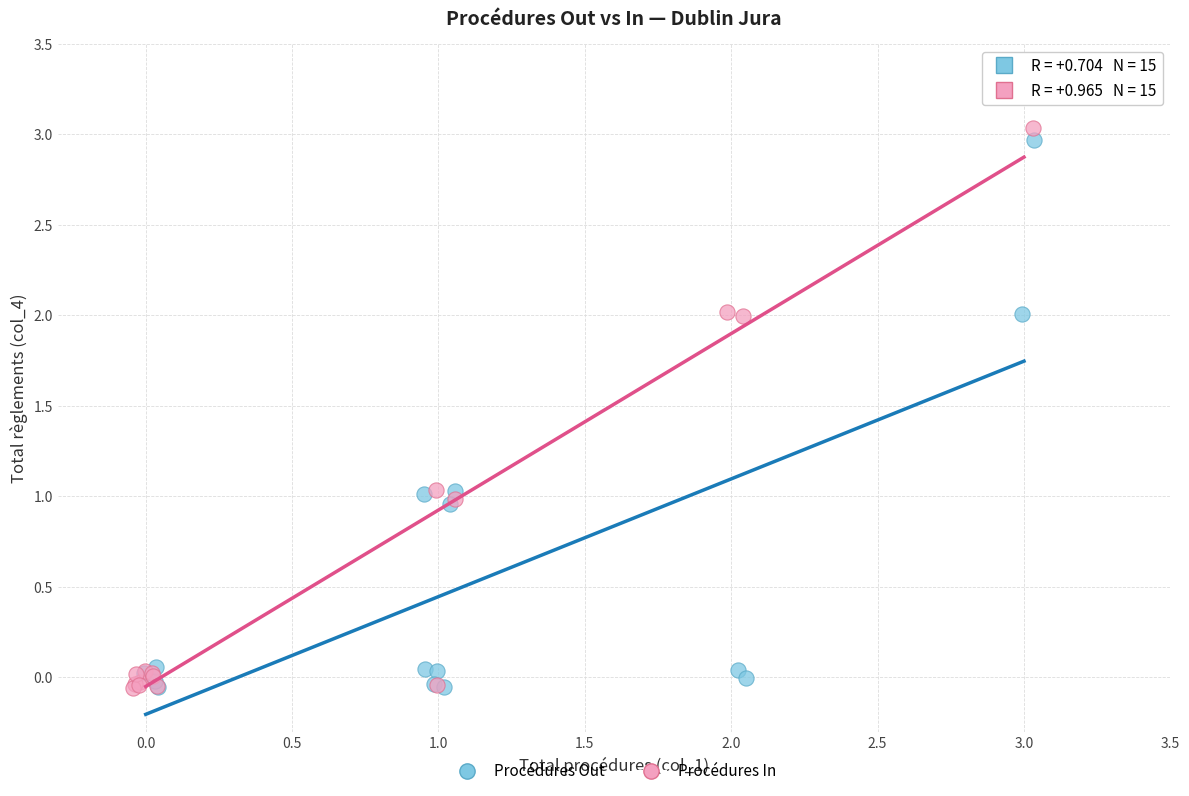

Which series has the largest Y range (max minus min)?

Procédures In